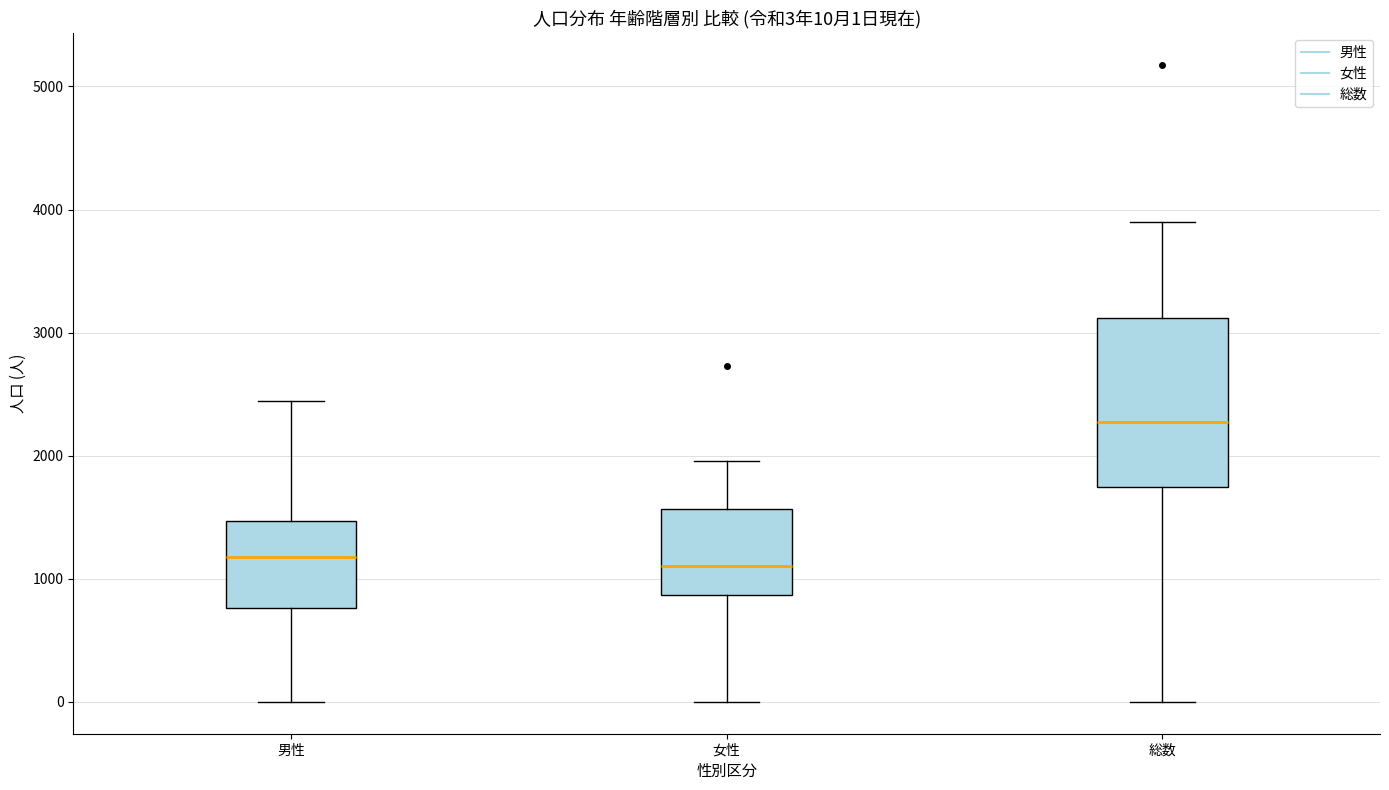

Which box is the tallest, from its lower edge to its upper edge?

総数